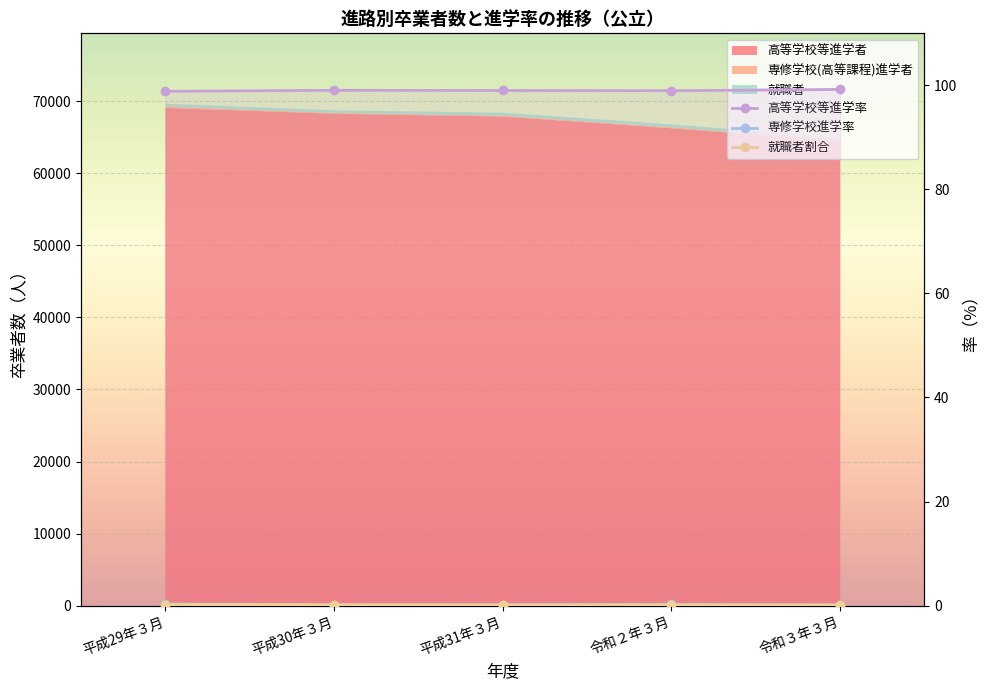

Is it true that 高等学校等進学率 equals 26.4 at 平成31年３月?

False